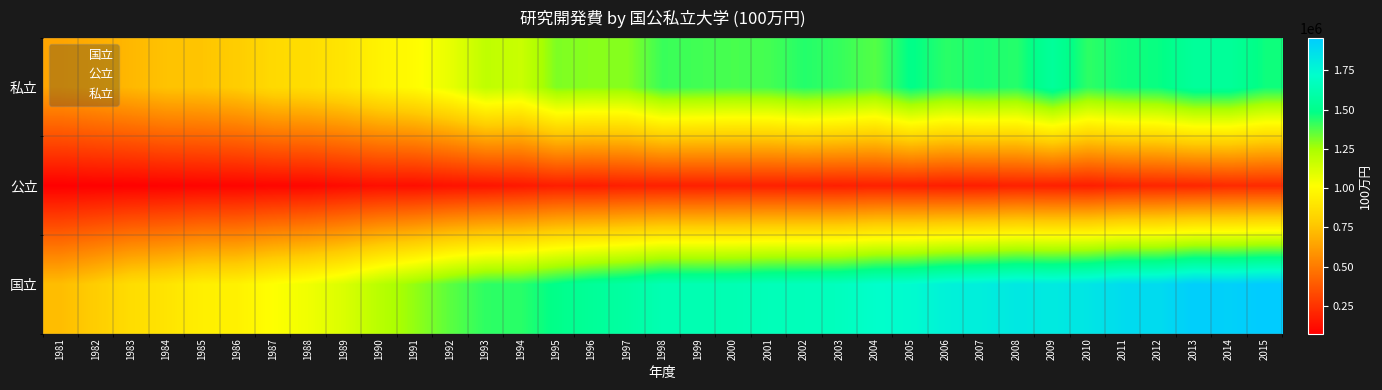

Rank the series at 2011 from lowest to highest value.

公立, 私立, 国立